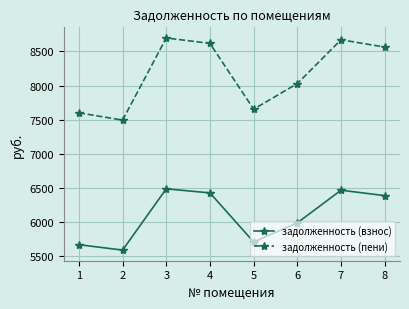

What value does the задолженность (пени) series have at 6?

8029.2